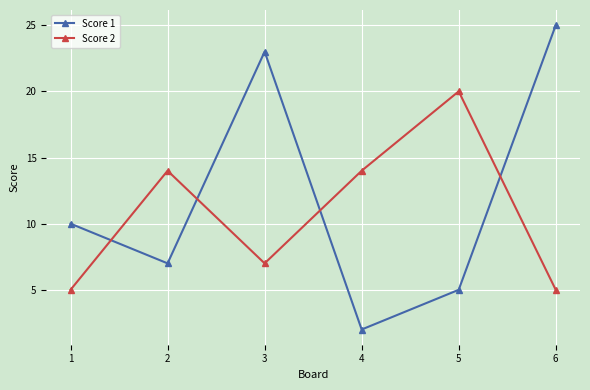

Count the Score 2 values in the range 5 to 14.

5